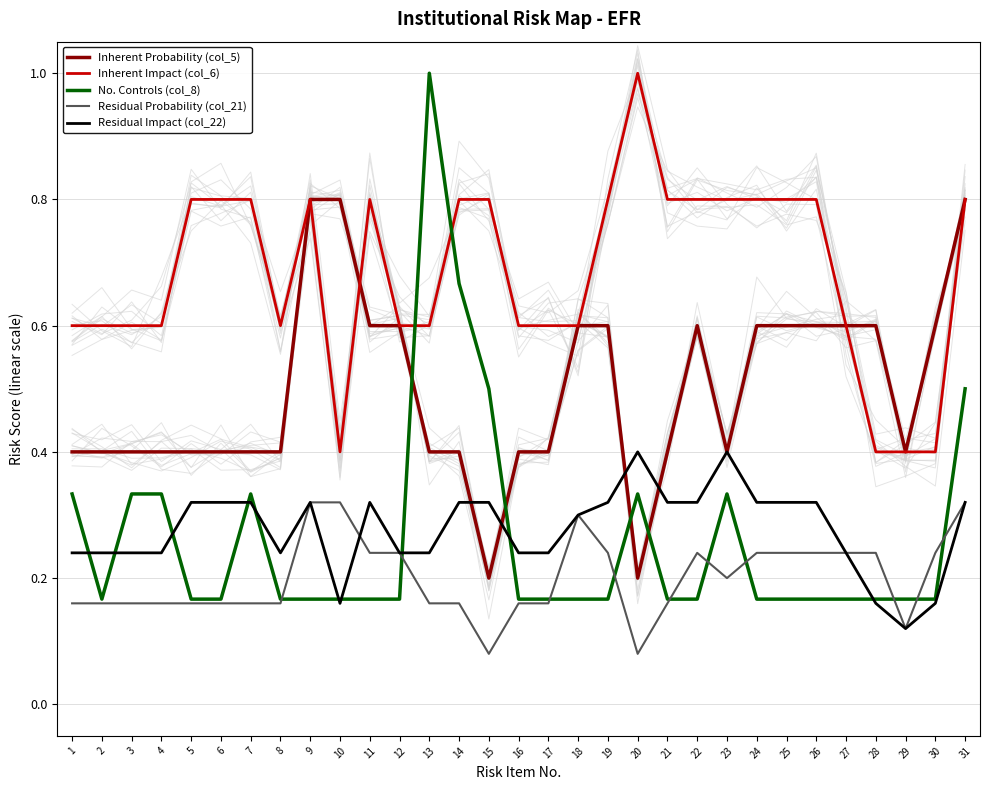

What is the value of the Residual Probability (col_21) point at the 30th from the left?

0.2